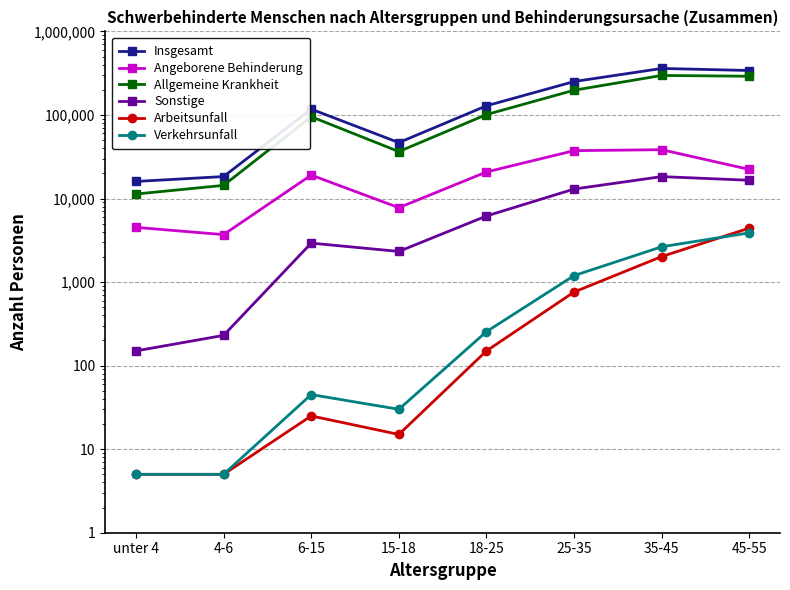

What is the total value across all series at 45-55?

677995